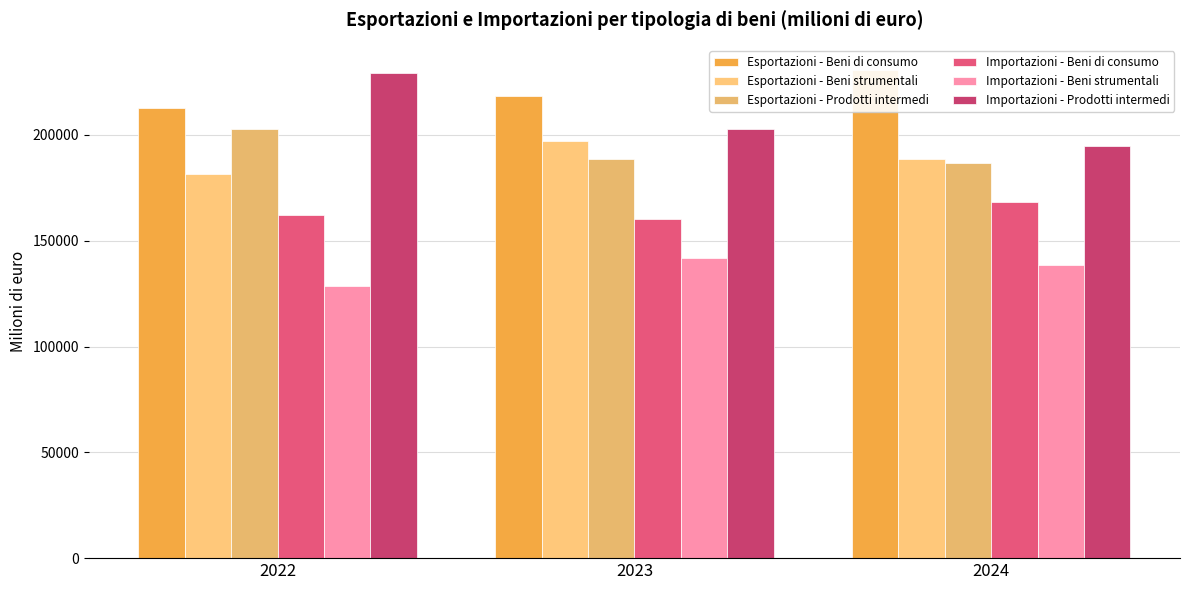

At which label is Importazioni - Beni strumentali closest to 135224?

2024